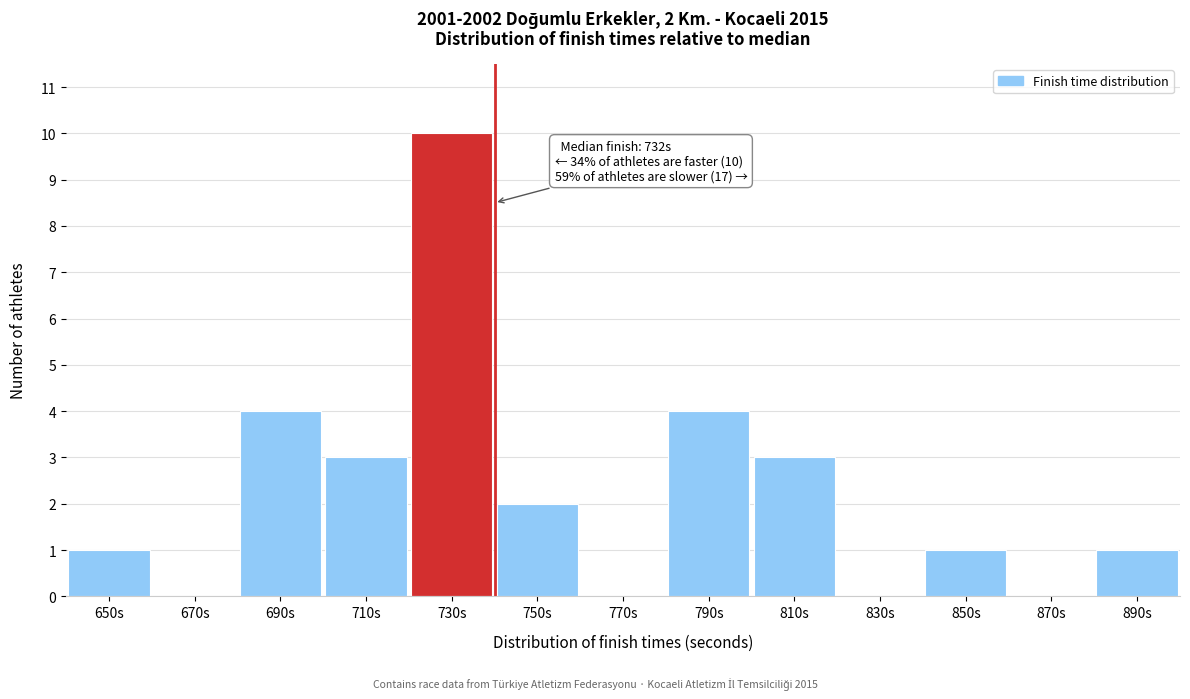

Reading left to right, extract all data points from this chart.

650s=1	670s=0	690s=4	710s=3	730s=10	750s=2	770s=0	790s=4	810s=3	830s=0	850s=1	870s=0	890s=1